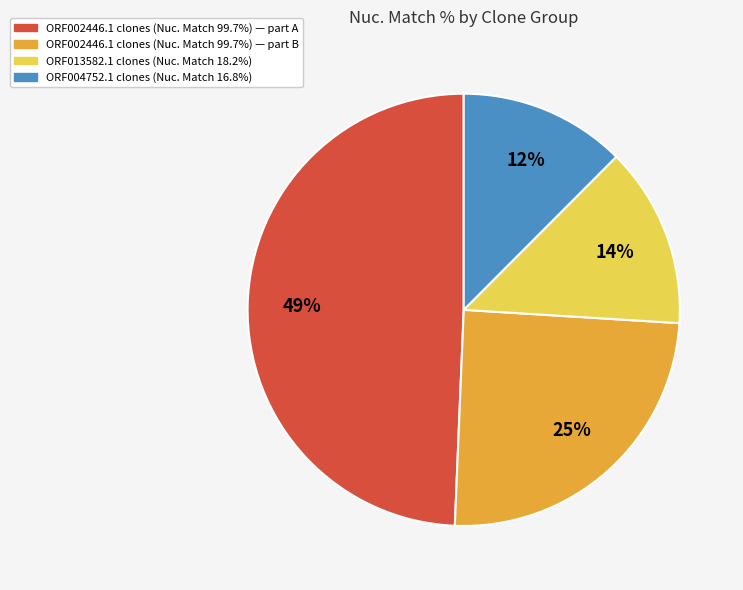

Is there any slice that represents more than half of the pie?

No